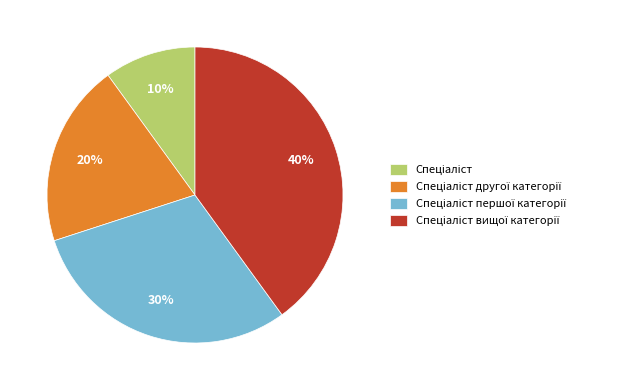

To the nearest percent, what is the difference between the largest and smallest slice percentages?

30%